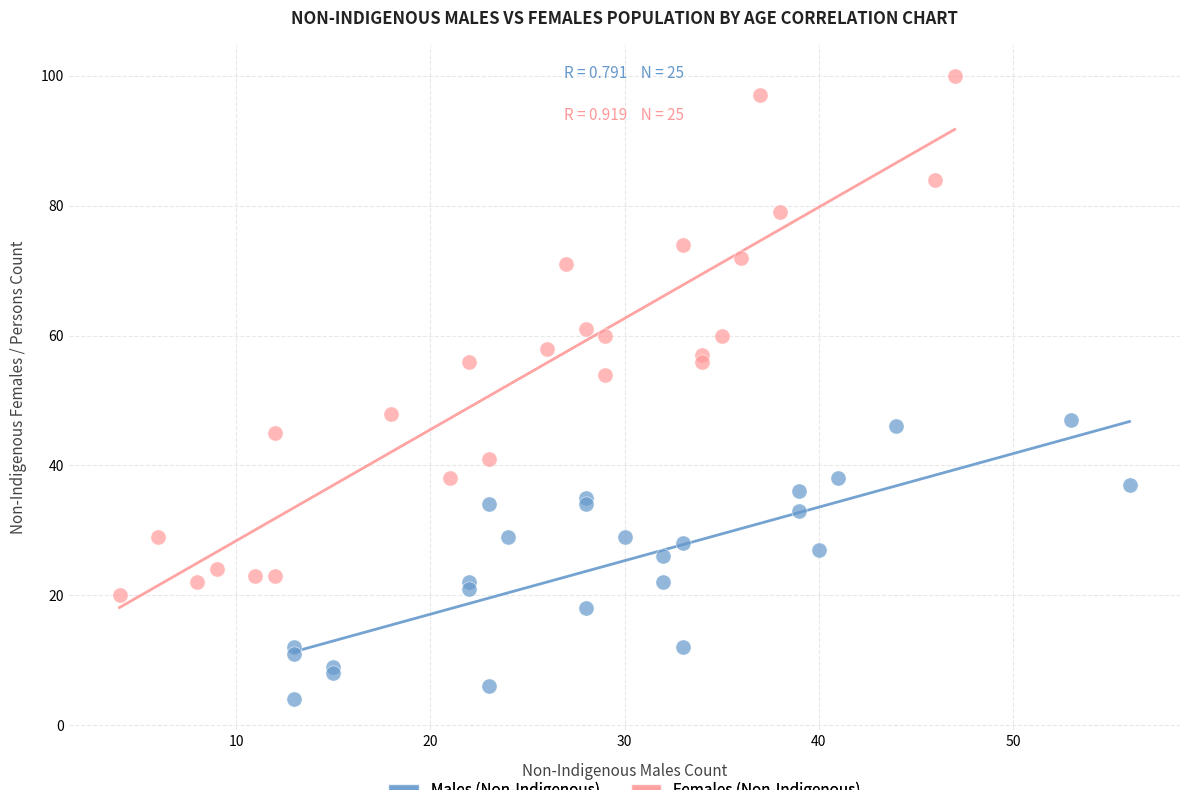

Which series has the widest spread of Y values?

Females (Non-Indigenous)